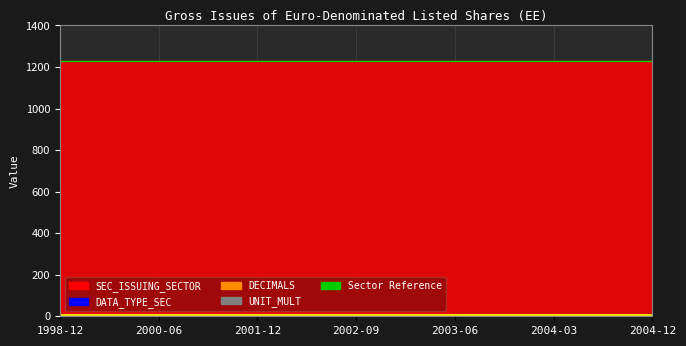

True or false: DECIMALS has a value of 5 at 2000-12.

False